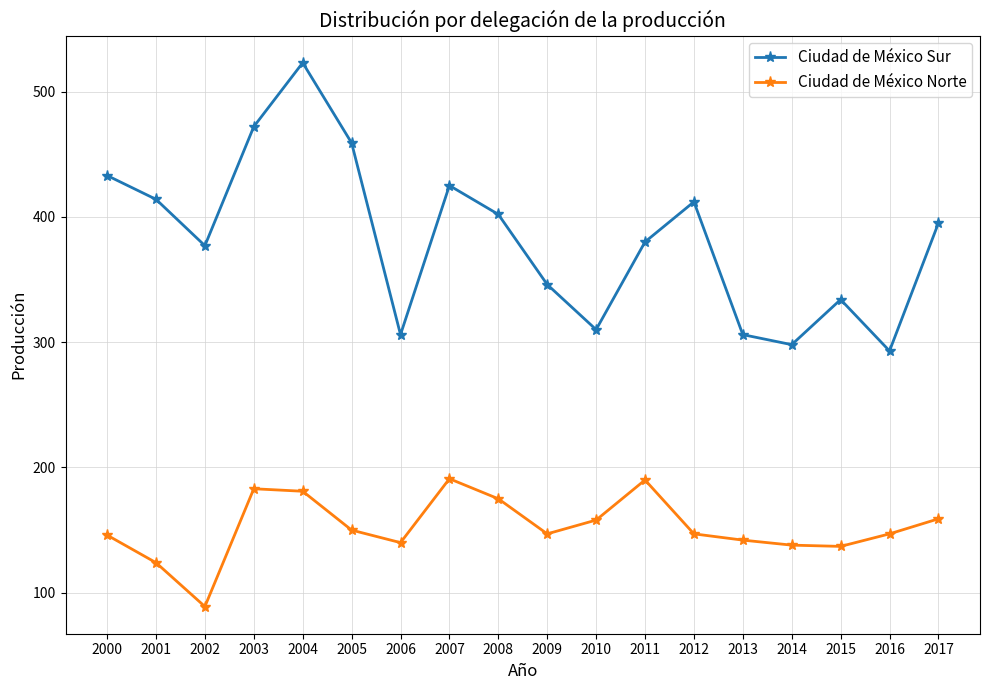

True or false: Ciudad de México Norte has a value of 175 at 2008.

True